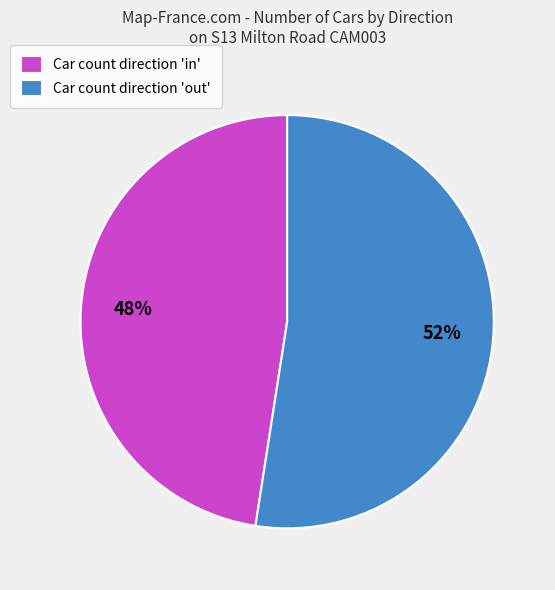

Which slice is the largest?

Car count direction 'out'